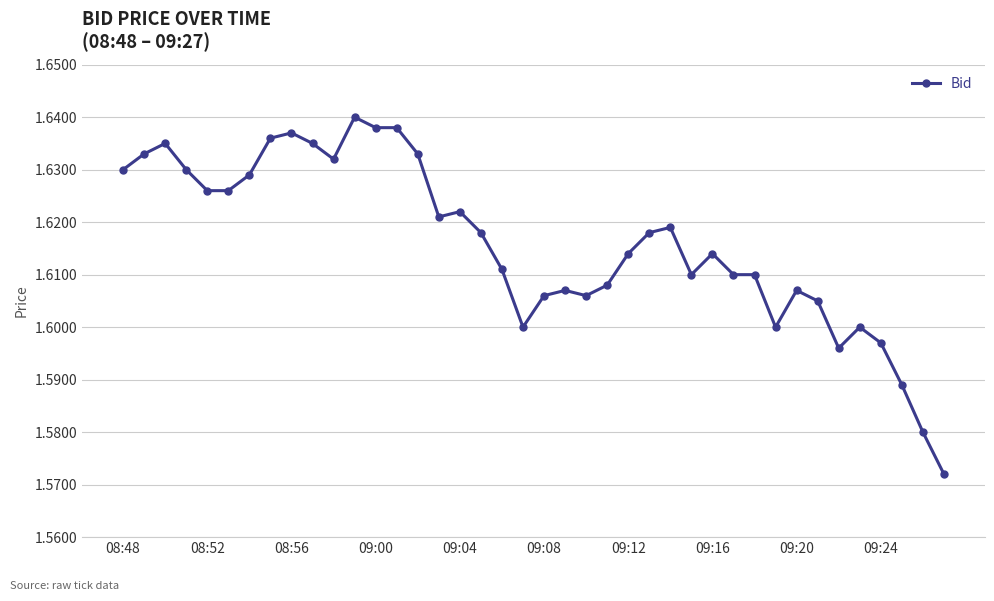

What is the sum of all values?

64.6